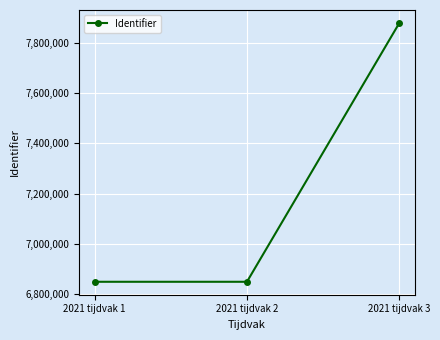

How many categories are shown in the chart?

3